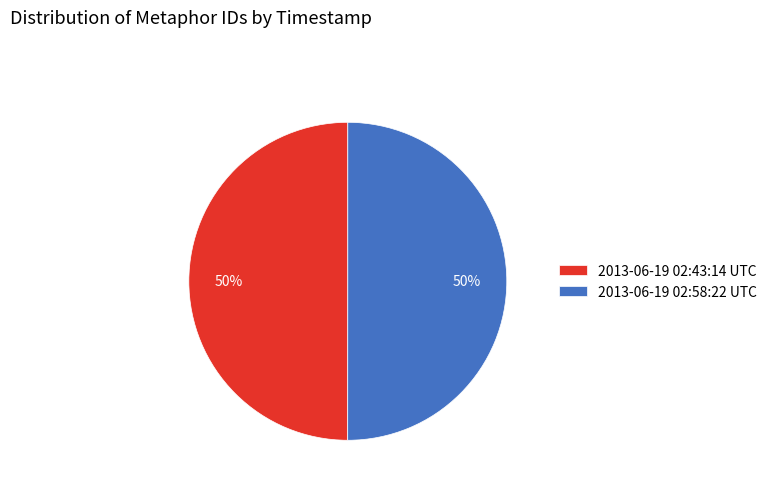

Count the number of slices in the pie.

2